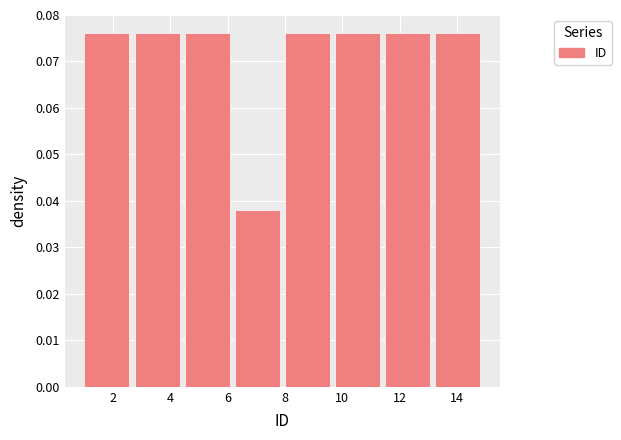

Reading left to right, list every bar in this chart as the range it spans on the x-axis followed by its height. Neither the bar edges nor the heights are printed on the chart, so give them approximately, as read against the axes.

1.00 to 2.75: 0.076
2.75 to 4.50: 0.076
4.50 to 6.25: 0.076
6.25 to 8.00: 0.038
8.00 to 9.75: 0.076
9.75 to 11.50: 0.076
11.50 to 13.25: 0.076
13.25 to 15.00: 0.076